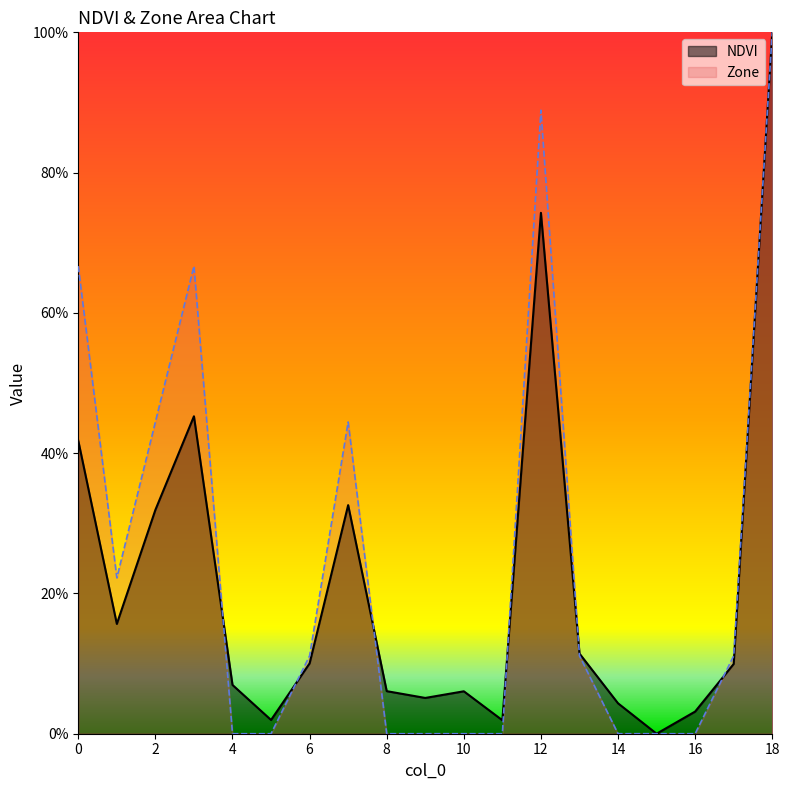

True or false: NDVI has a value of 0.2 at 17.

False